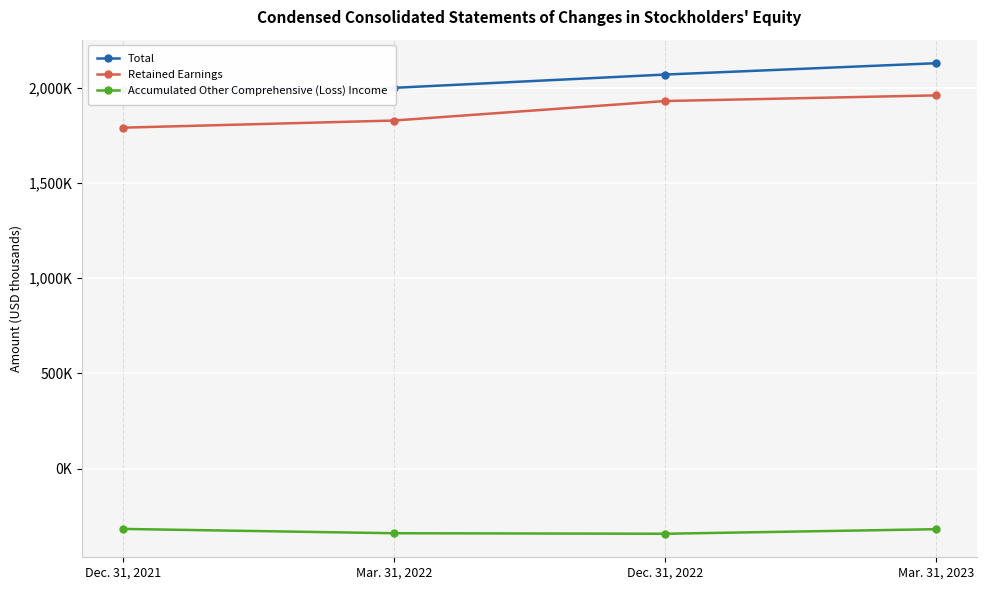

What position from the right is Mar. 31, 2022?

3